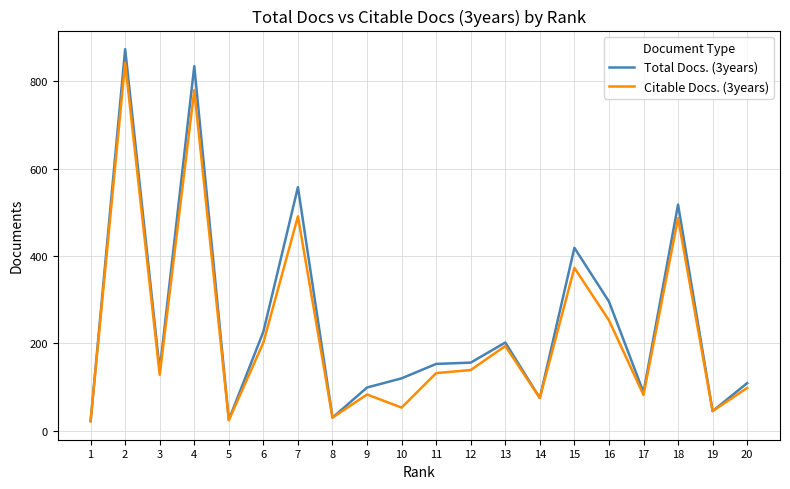

Is it true that Citable Docs. (3years) equals 194 at 13?

True